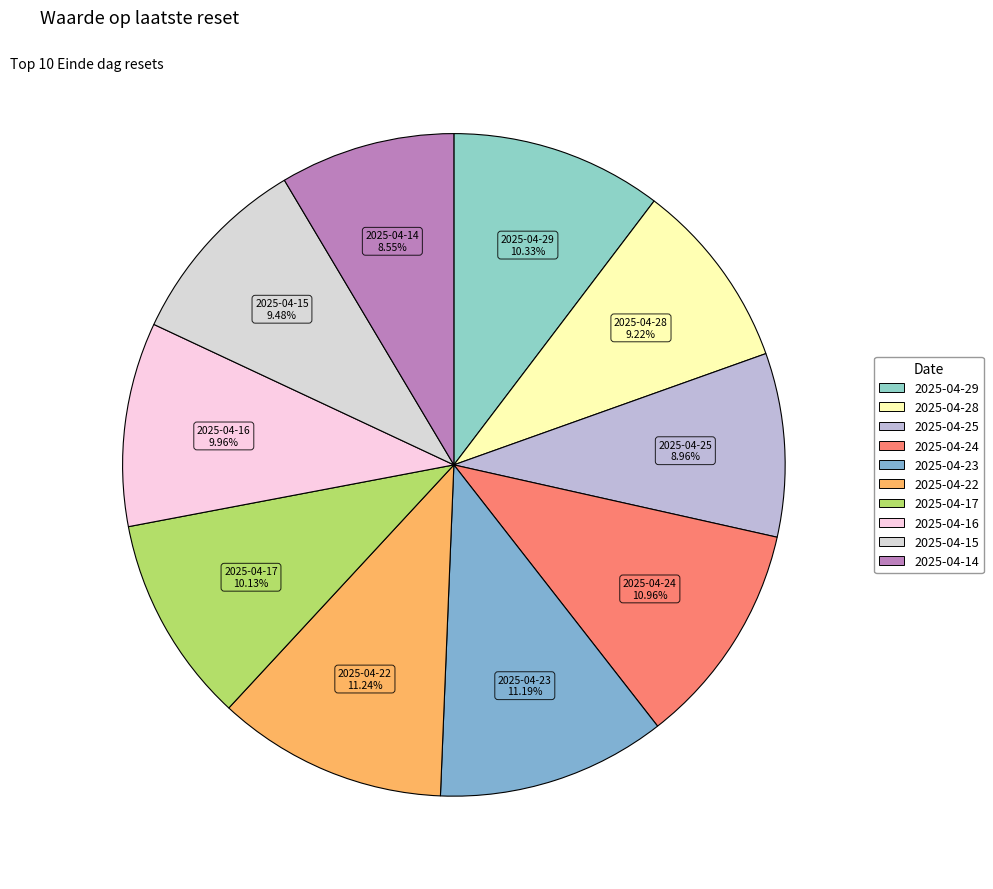

Is 2025-04-15 the majority of the pie?

No